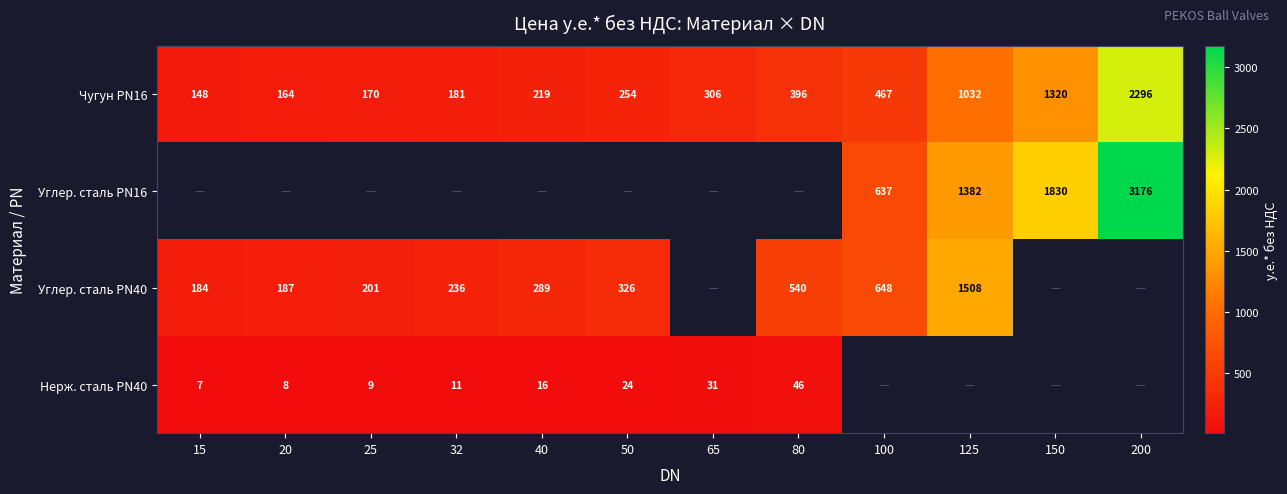

Is the value of Углер. сталь PN40 at 100 greater than the value of Чугун PN16 at 200?

No